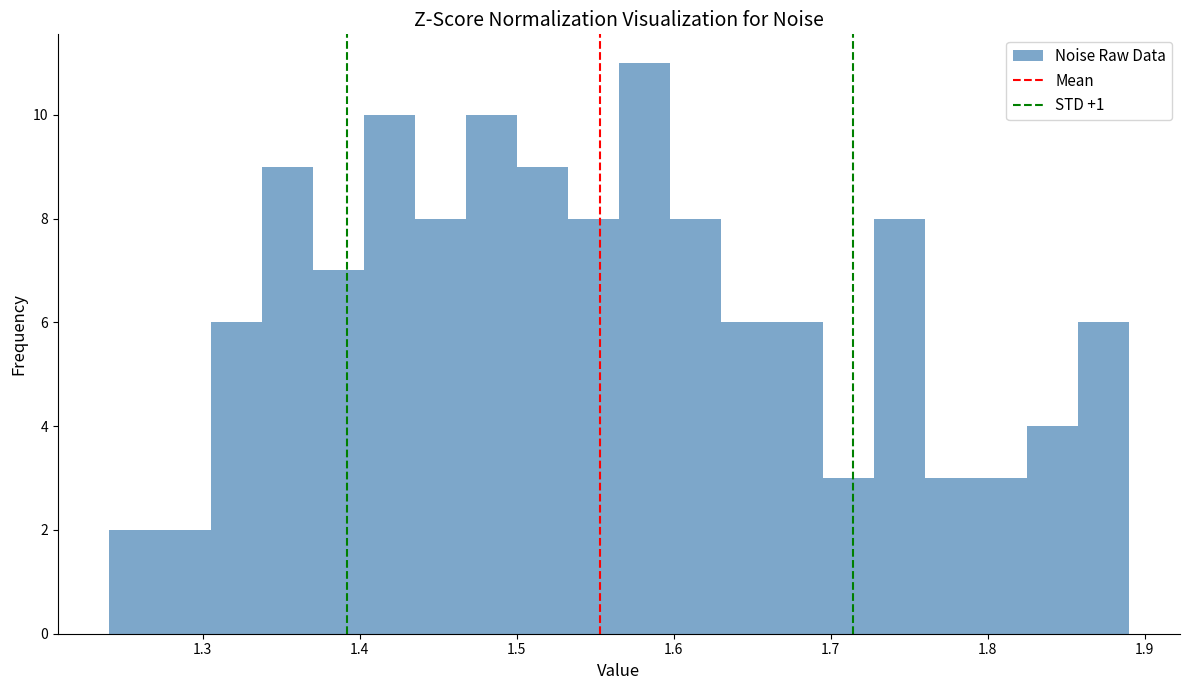

Read against the x-axis, roughly where is the centre of the tallest bar?

1.58